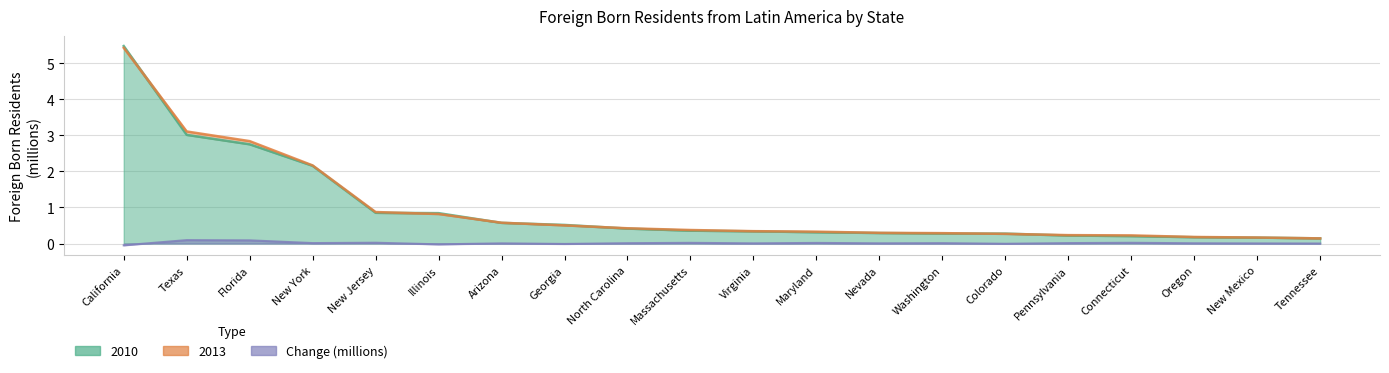

Which category has the highest value in the Change series?

Texas